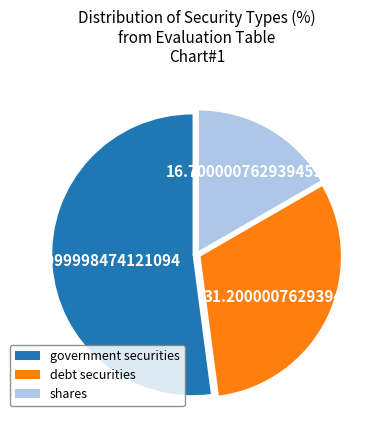

Approximately how many times larger is the value at debt securities compared to government securities?

0.6